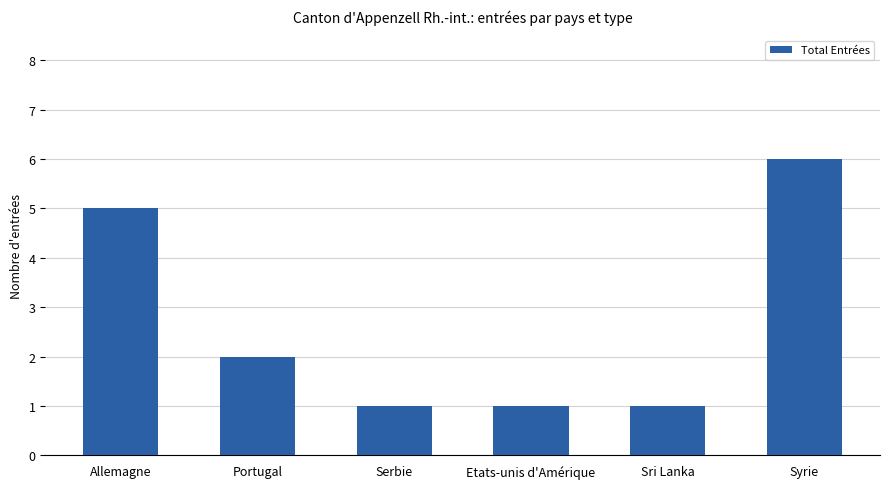

Where is the data nearest to the value 3?

Portugal